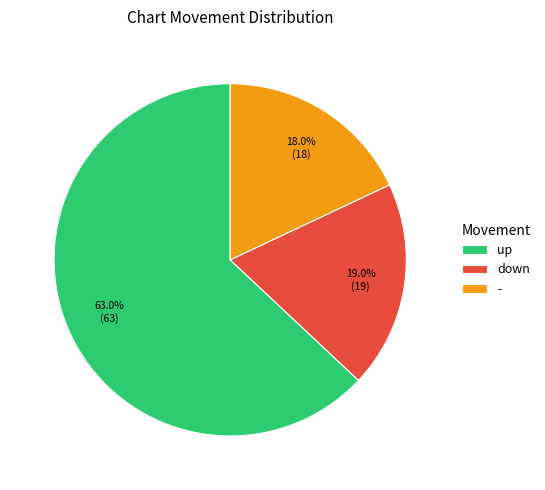

Do down and up together represent more than half of the pie?

Yes